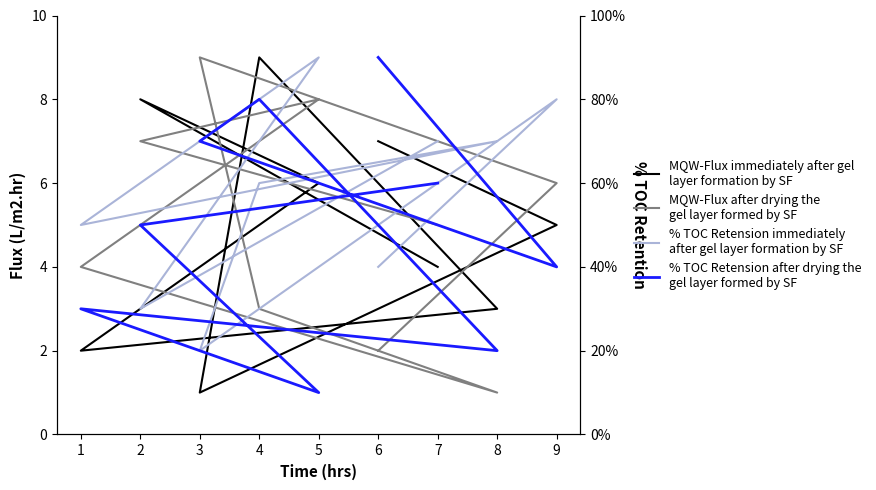

Is the value of MQW-Flux immediately after gel
layer formation by SF at 3 greater than the value of % TOC Retension immediately
after gel layer formation by SF at 4?

No